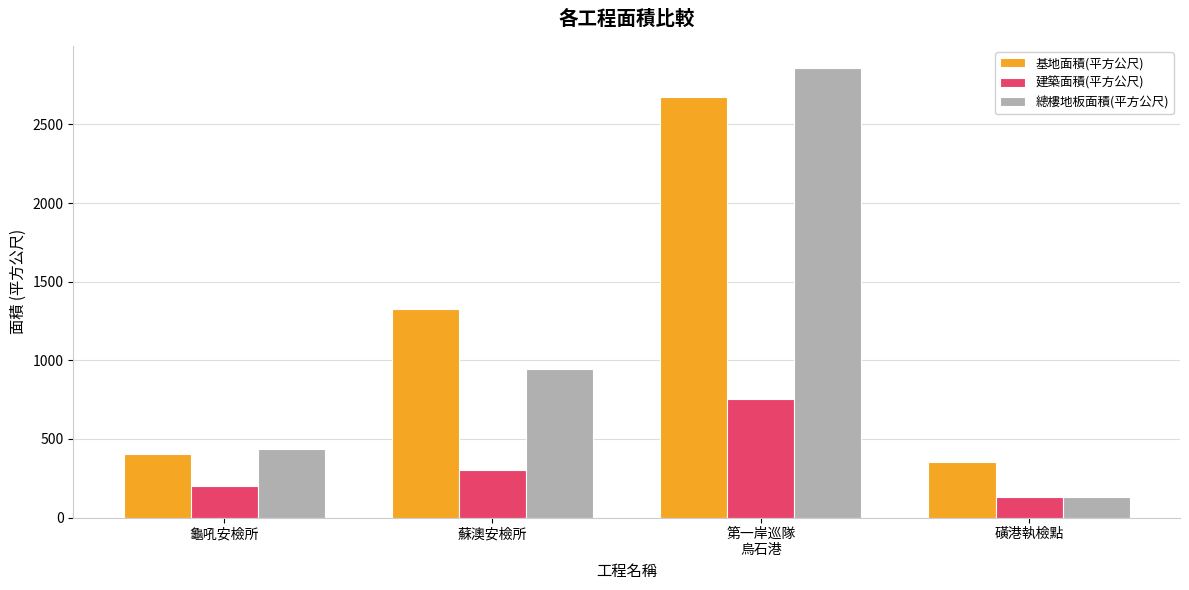

Rank the series by their maximum value, from highest to lowest.

總樓地板面積(平方公尺), 基地面積(平方公尺), 建築面積(平方公尺)